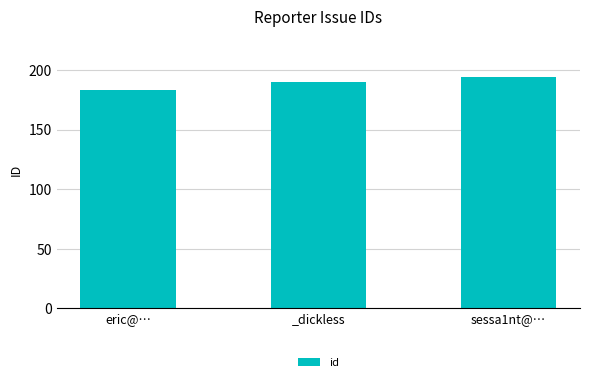

What is the ratio of the value at sessa1nt@… to the value at _dickless?

1.0